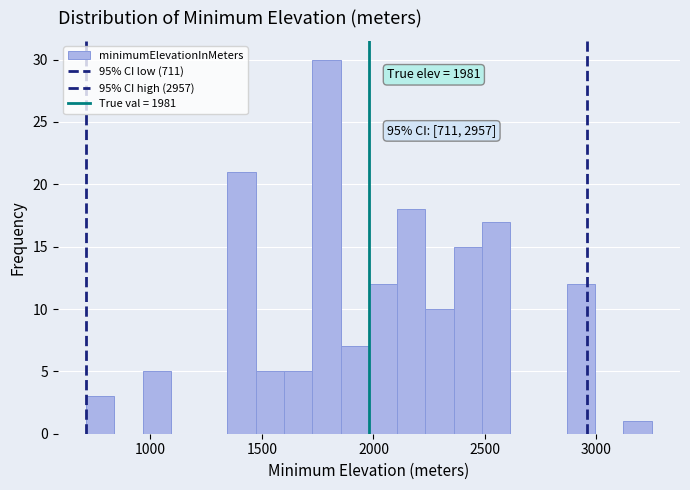

Read against the x-axis, roughly where is the centre of the tallest bar?

1800